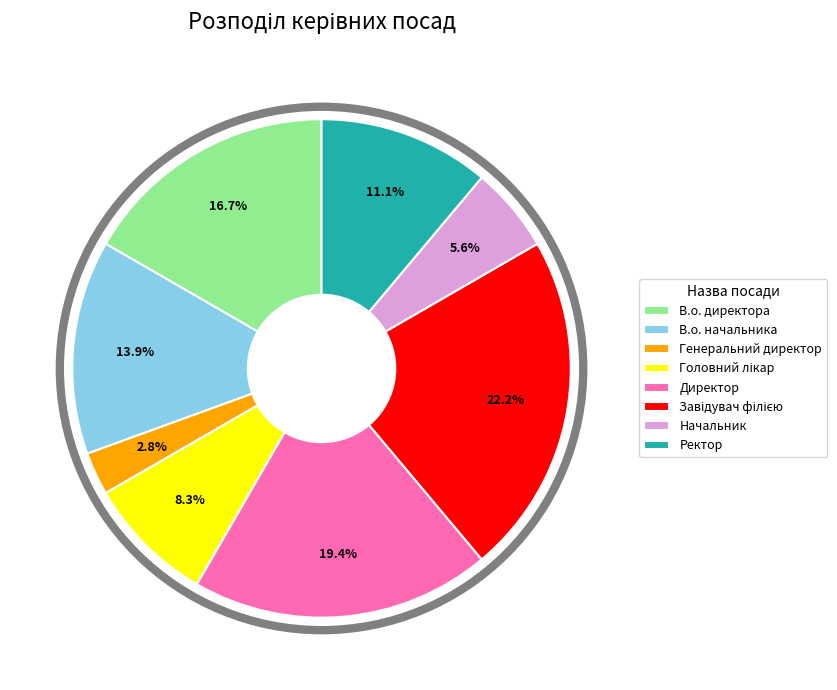

How much of the chart is everything except В.о. директора?

83.3%